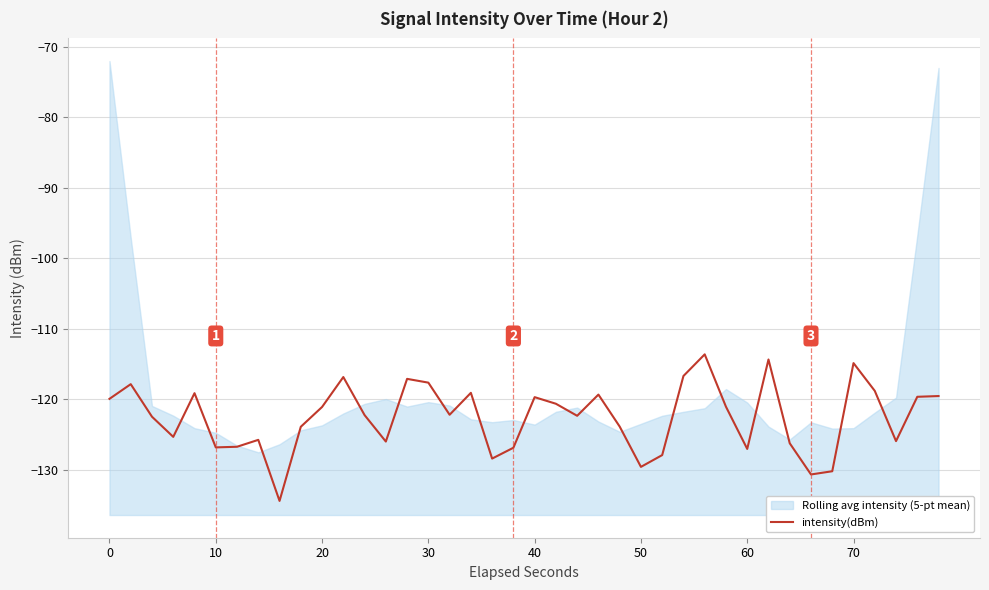

What is the difference between the maximum and second lowest values?

17.0